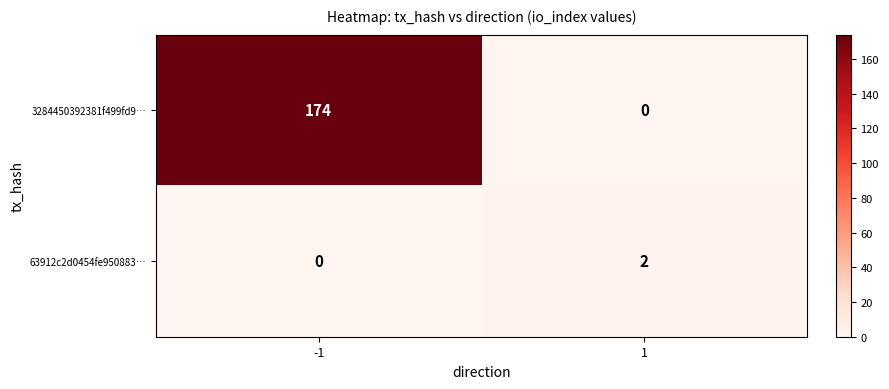

Which series has the largest range (max minus min)?

3284450392381f499fd9…